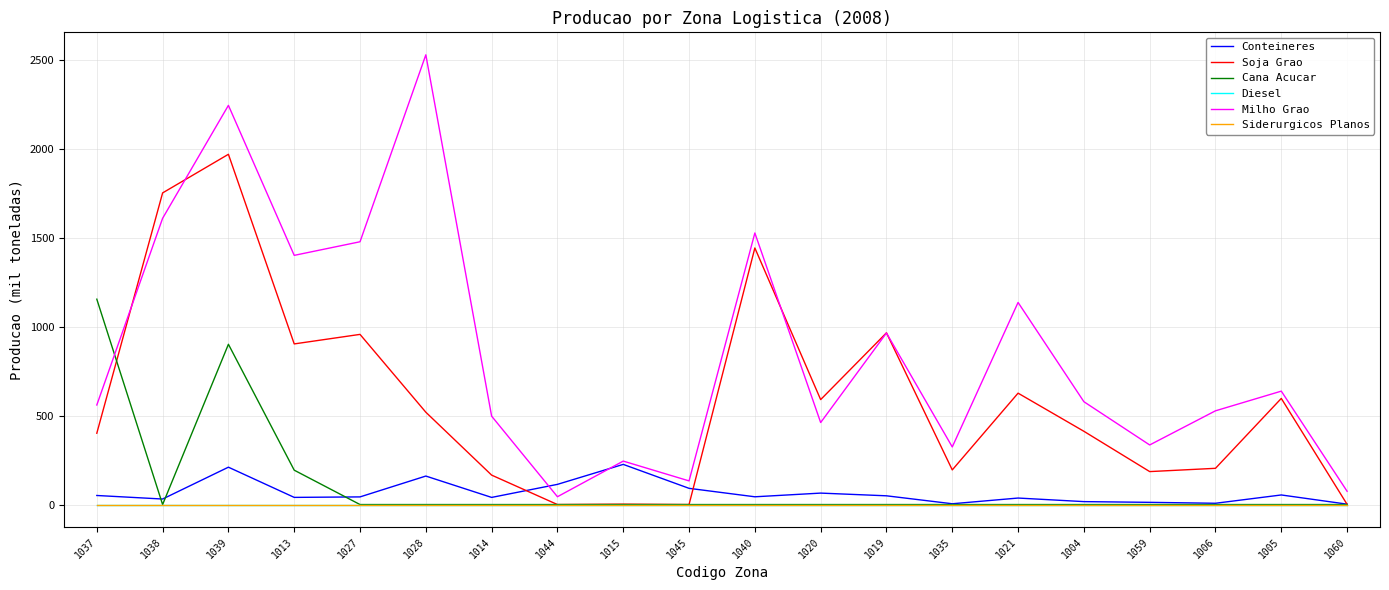

Does the chart display data point markers on the line(s)?

No